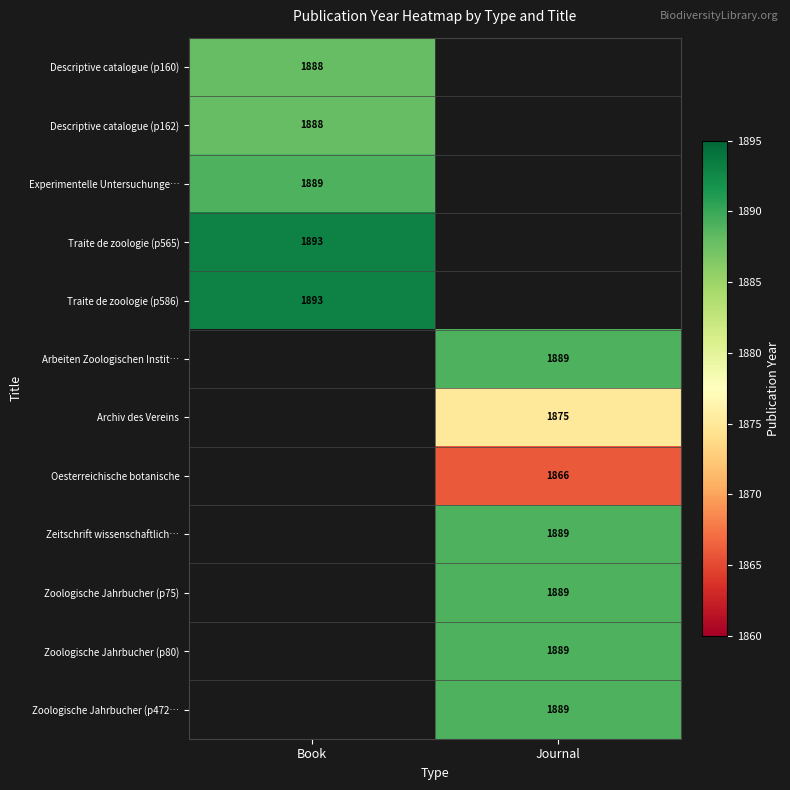

Count the number of data series in this chart.

12